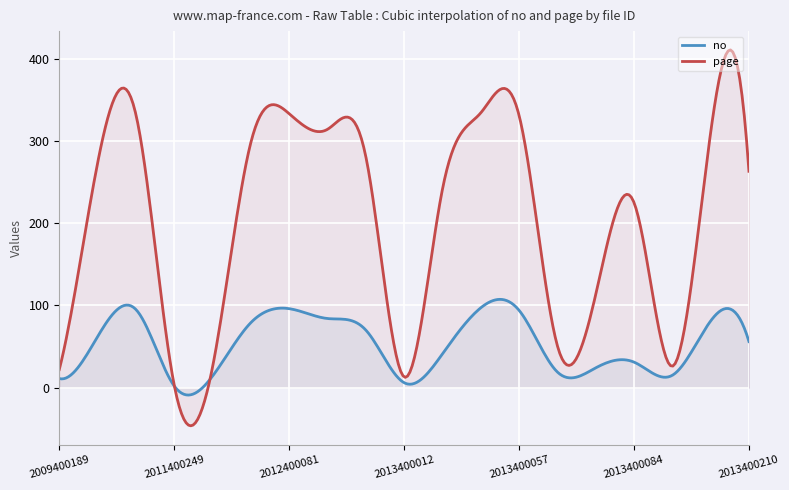

How many lines are shown in the chart?

2